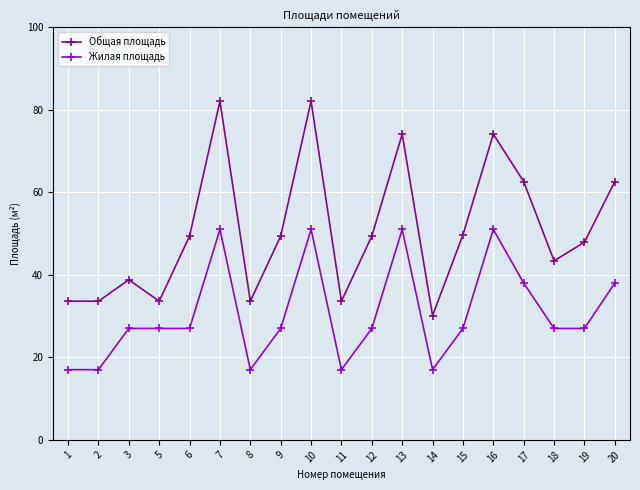

What is the maximum value for Общая площадь?

82.1